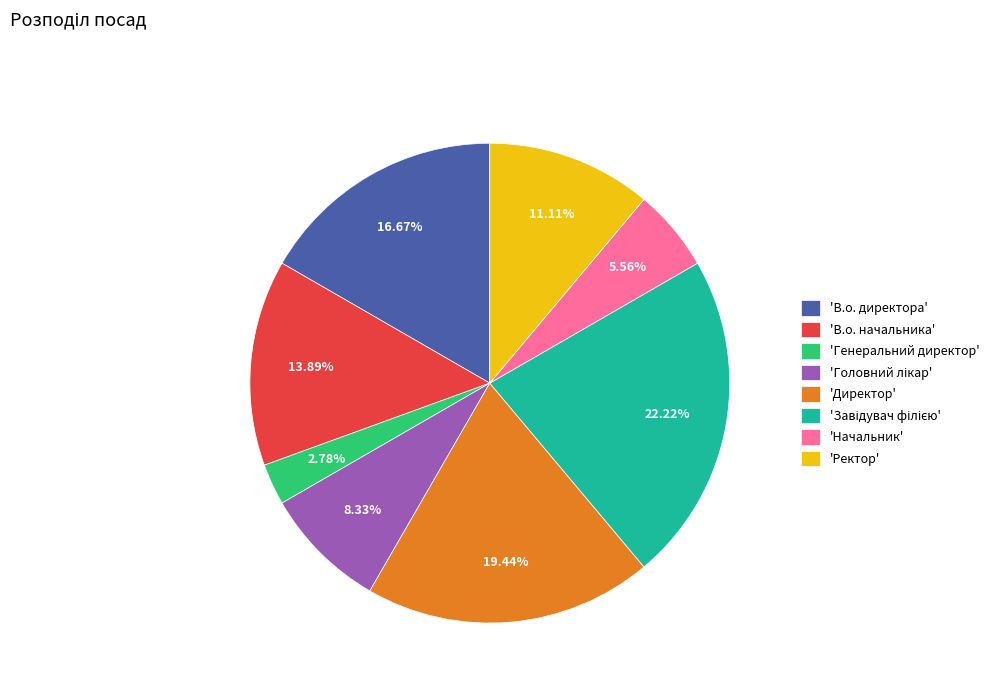

Which slice is the smallest?

'Генеральний директор'